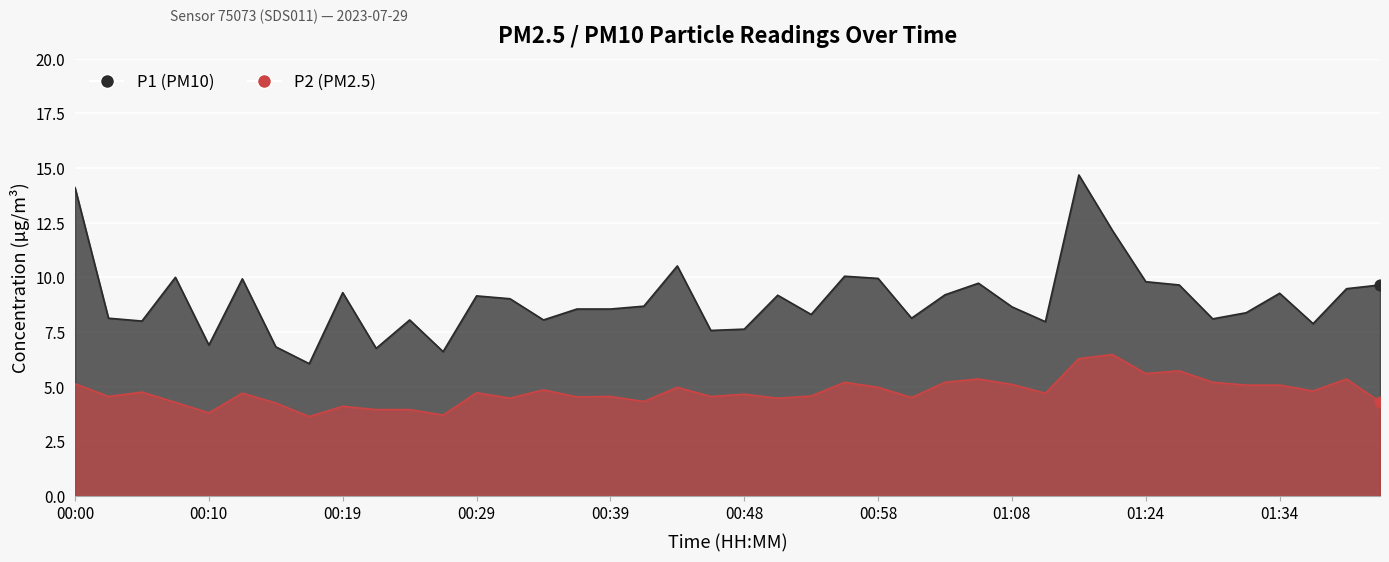

At how many categories does at least one series exceed 6?

40